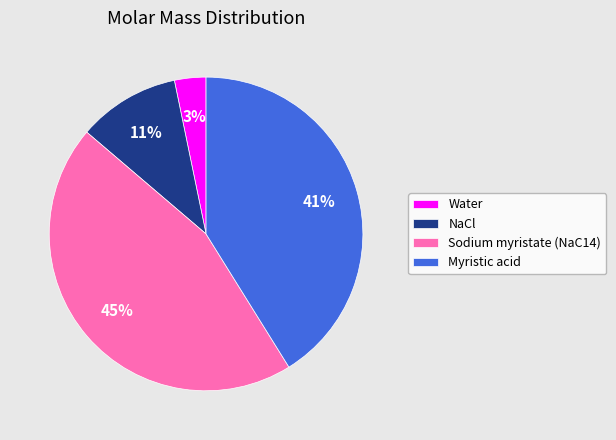

True or false: Sodium myristate (NaC14) accounts for 36% of the total.

False